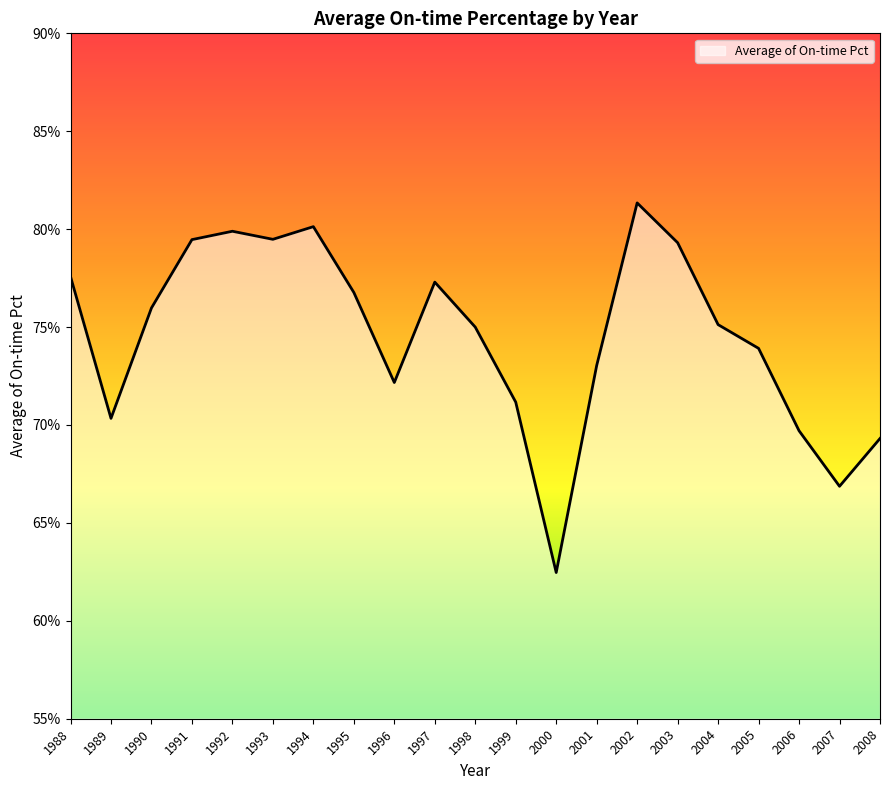

Where is the first local minimum?

1989